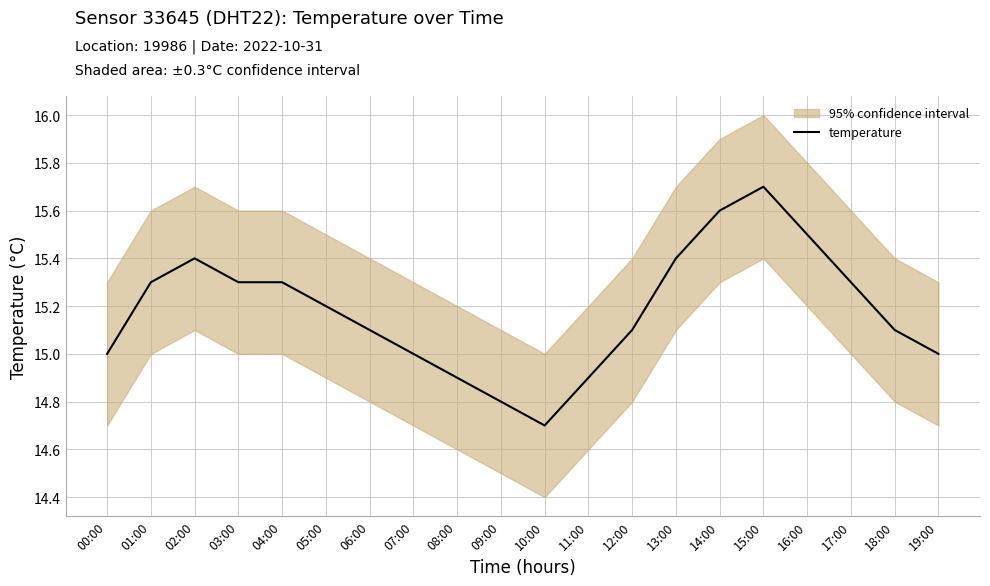

Which label corresponds to the largest value in the chart?

15:00